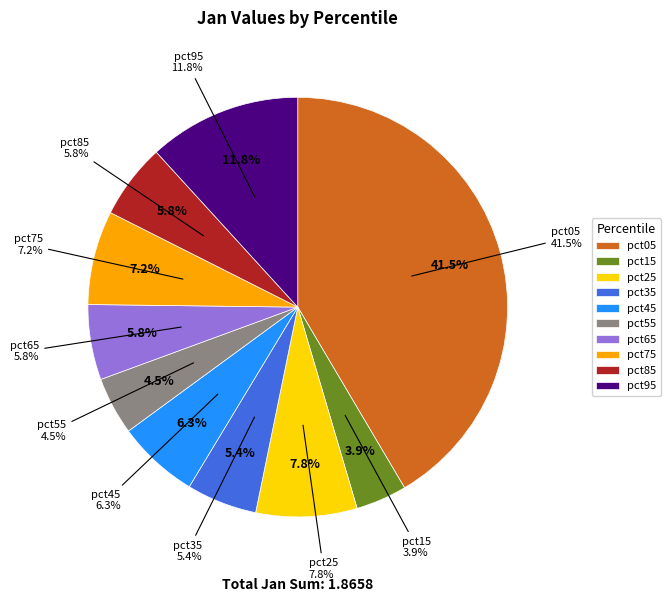

Rank the categories by value from lowest to highest.

pct15, pct55, pct35, pct85, pct65, pct45, pct75, pct25, pct95, pct05